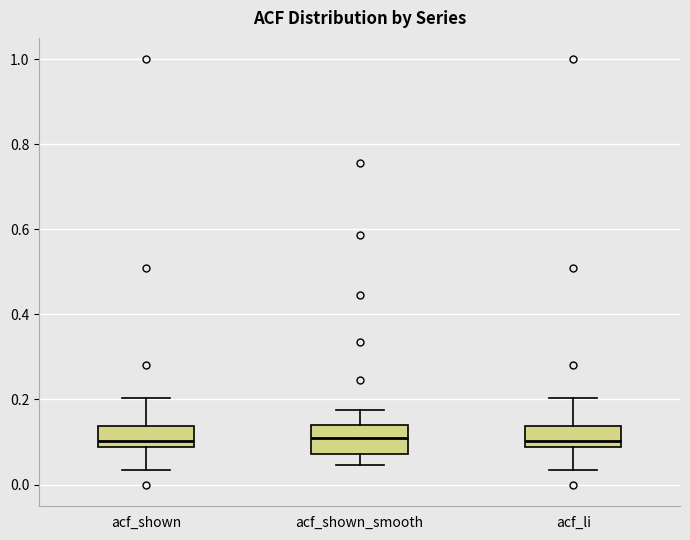

Reading left to right, transcribe this box plot: for each box, give where its median line is, the range the box spans, and where its two whiskers end, as read against the y-axis. The values are not printed on the chart, so give them approximately, as read against the axis.

acf_shown: median 0.10, box 0.08 to 0.14, whiskers 0.04 to 0.20
acf_shown_smooth: median 0.10, box 0.08 to 0.14, whiskers 0.04 to 0.18
acf_li: median 0.10, box 0.08 to 0.14, whiskers 0.04 to 0.20